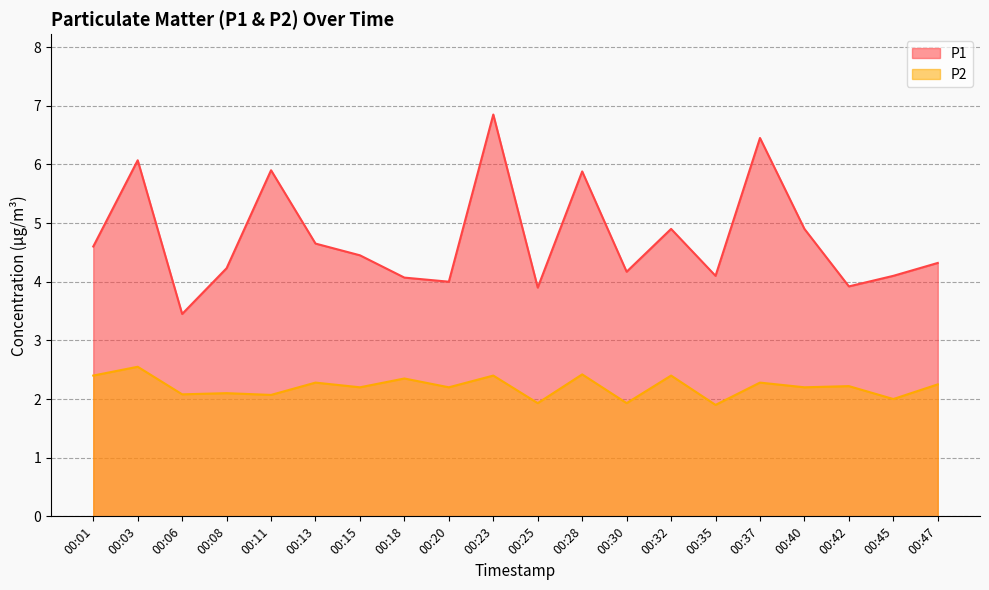

What is the sum of the P2 values at 00:18 and 00:25?

4.3